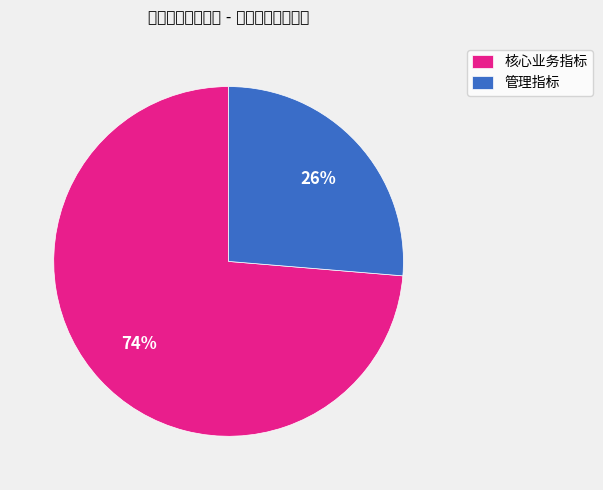

Count the number of slices in the pie.

2